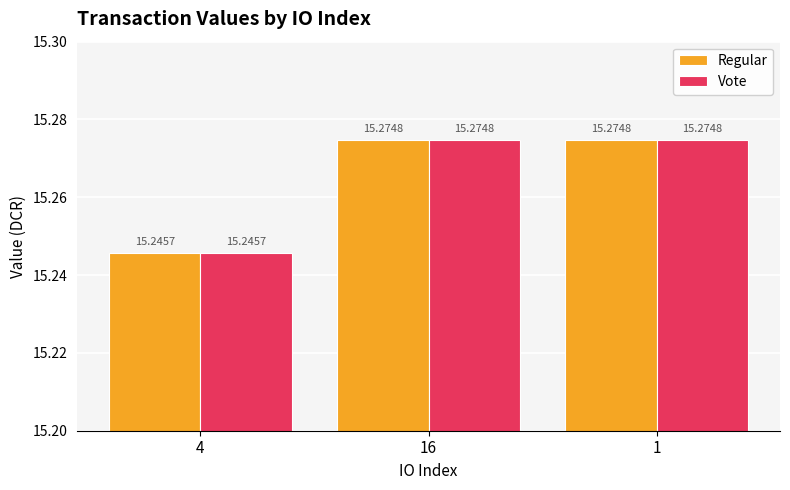

Are the bars grouped side by side (vs. stacked)?

Yes